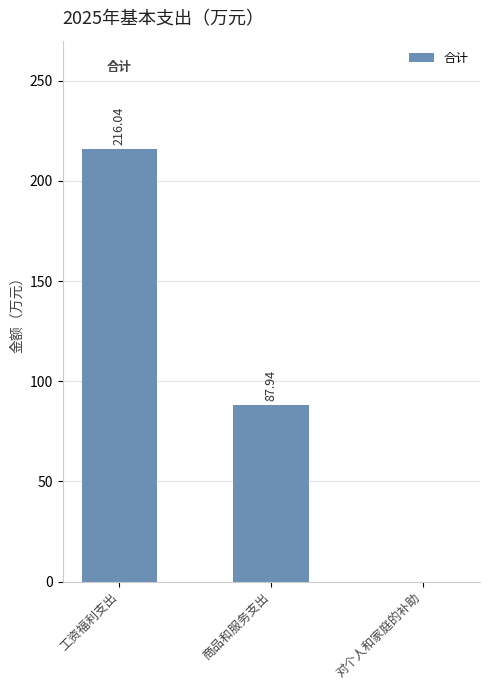

What is the change in value from 工资福利支出 to 对个人和家庭的补助?

-216.0